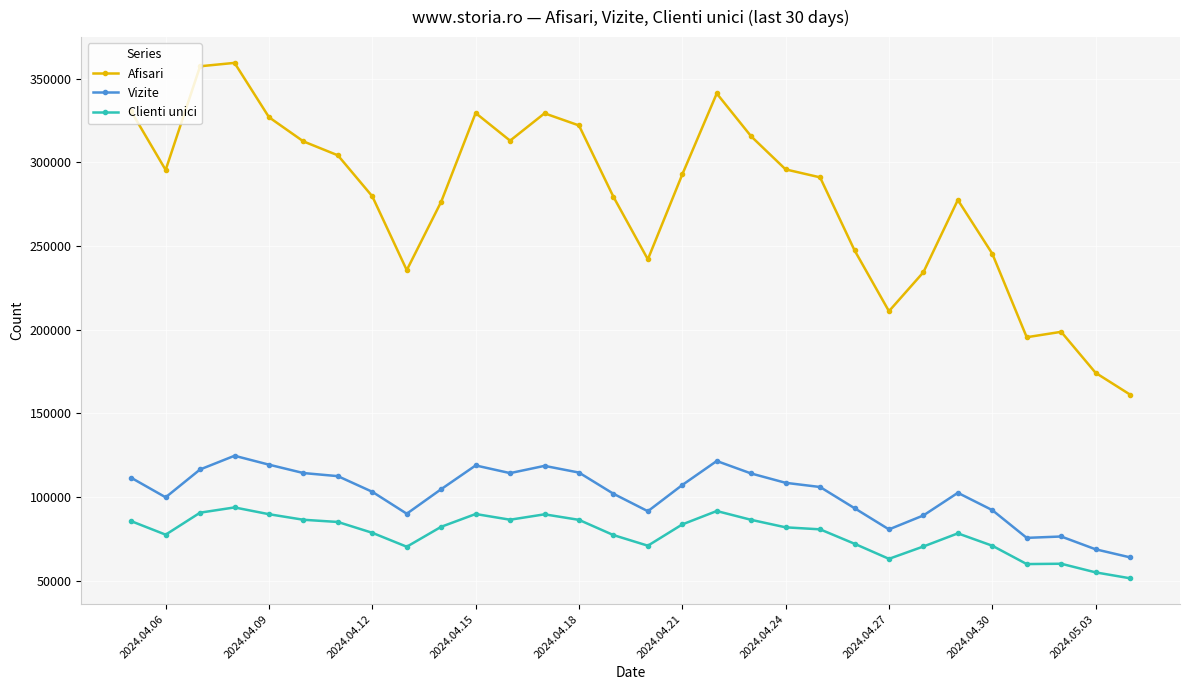

Is this an area chart (filled region under the line)?

No